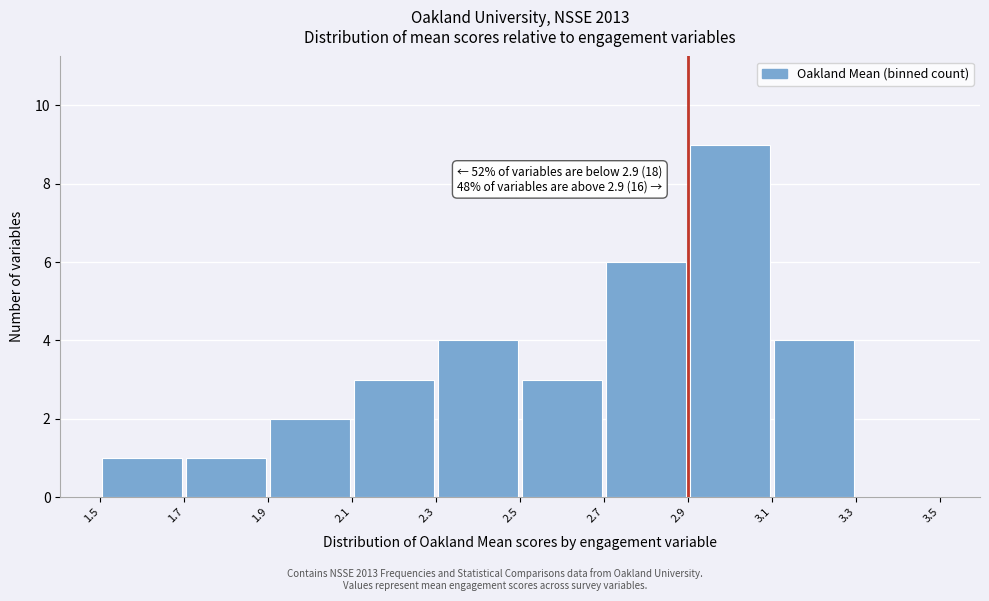

Over which range of the x-axis is the bar tallest?

2.9 to 3.1